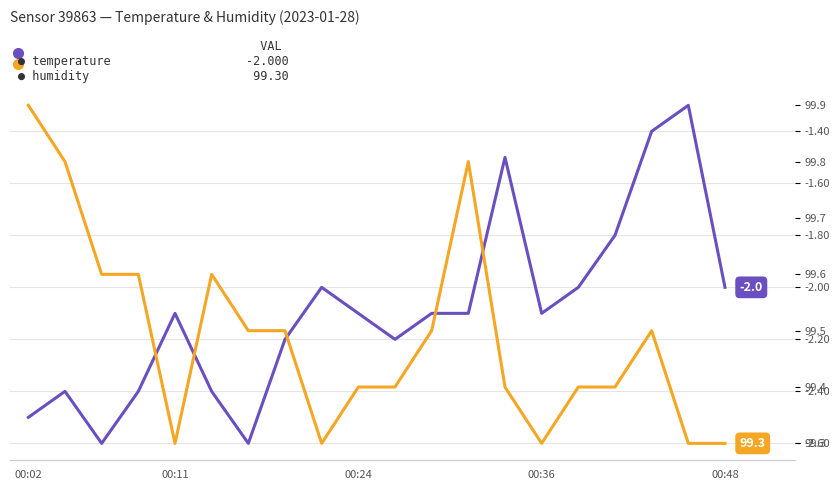

What is the difference between the maximum and second lowest values in the humidity series?

0.6